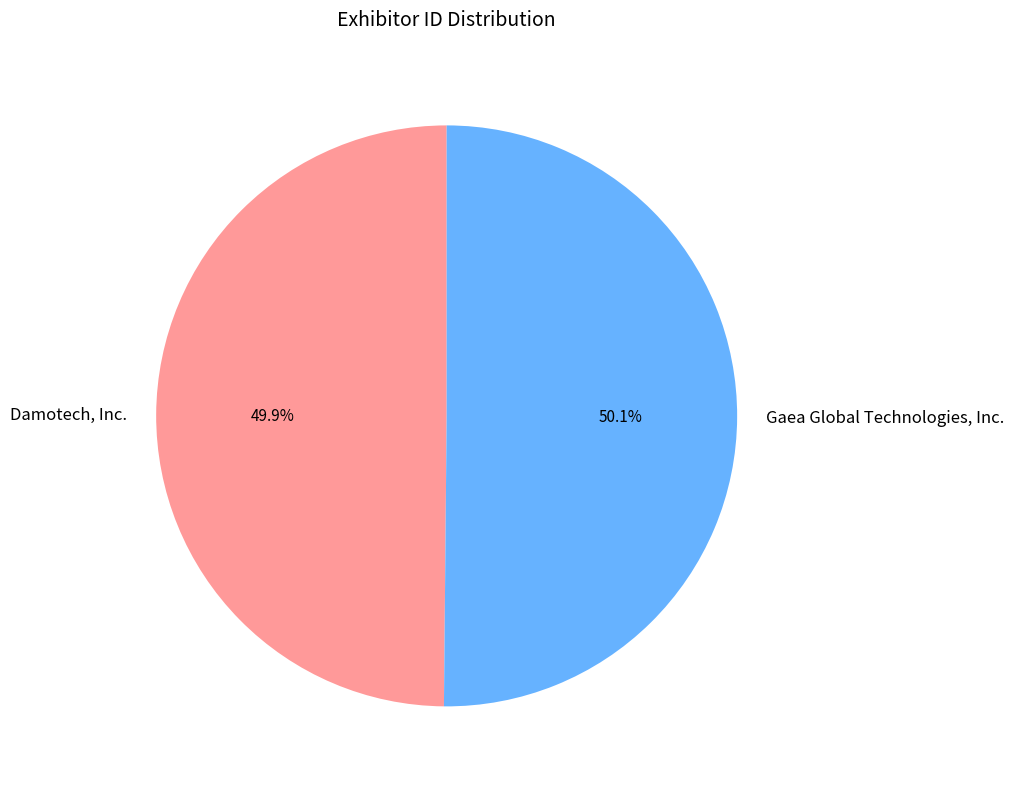

What percentage do Gaea Global Technologies, Inc. and Damotech, Inc. together represent?

100.0%